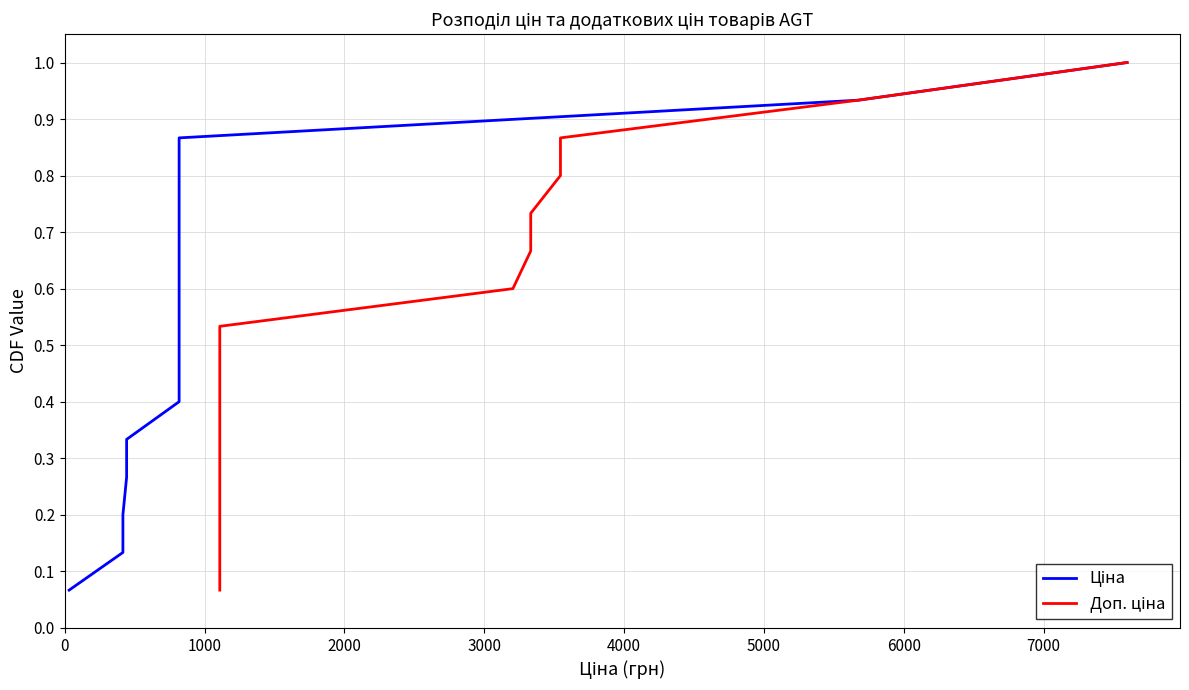

True or false: Доп. ціна has a value of 0.3 at 2000.

False